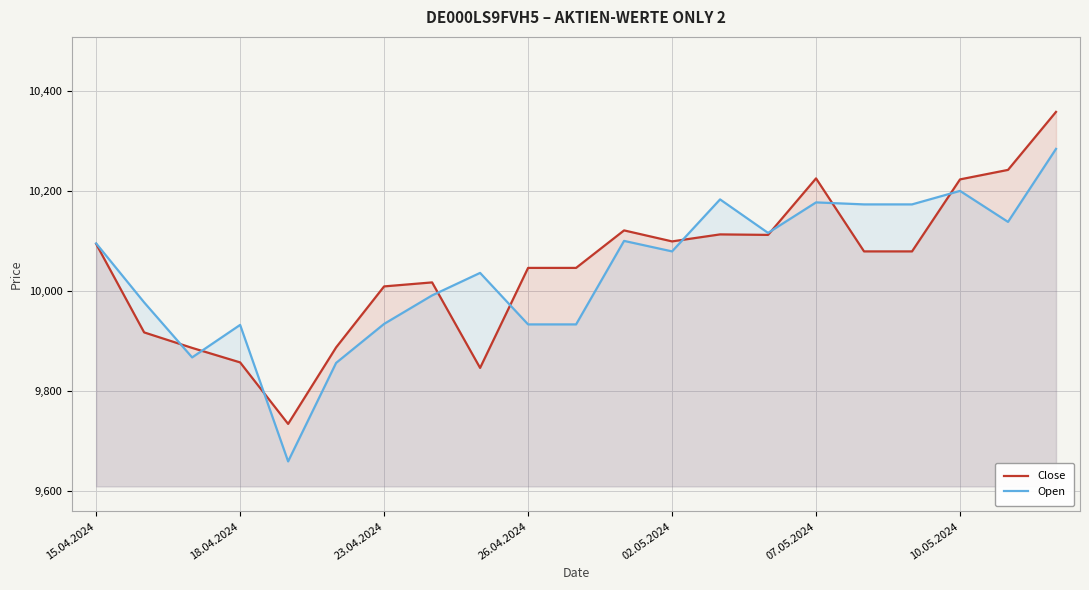

How many lines are shown in the chart?

2